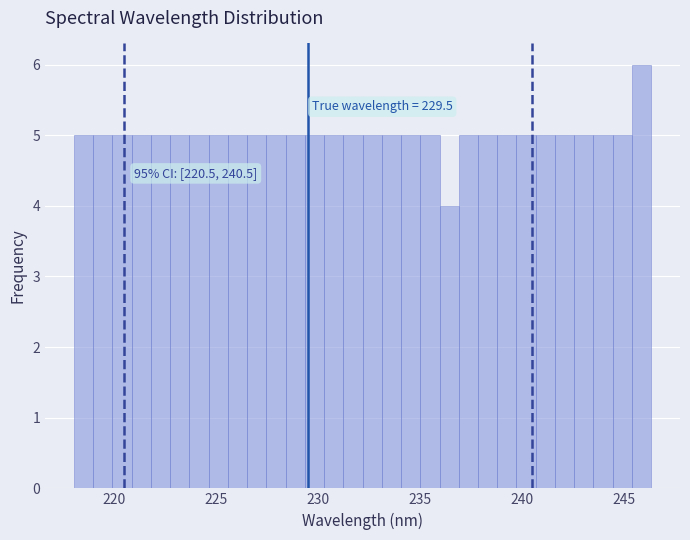

Around what value on the x-axis is the tallest bar? Give the approximate position of its centre, as read against the axis.

246.0